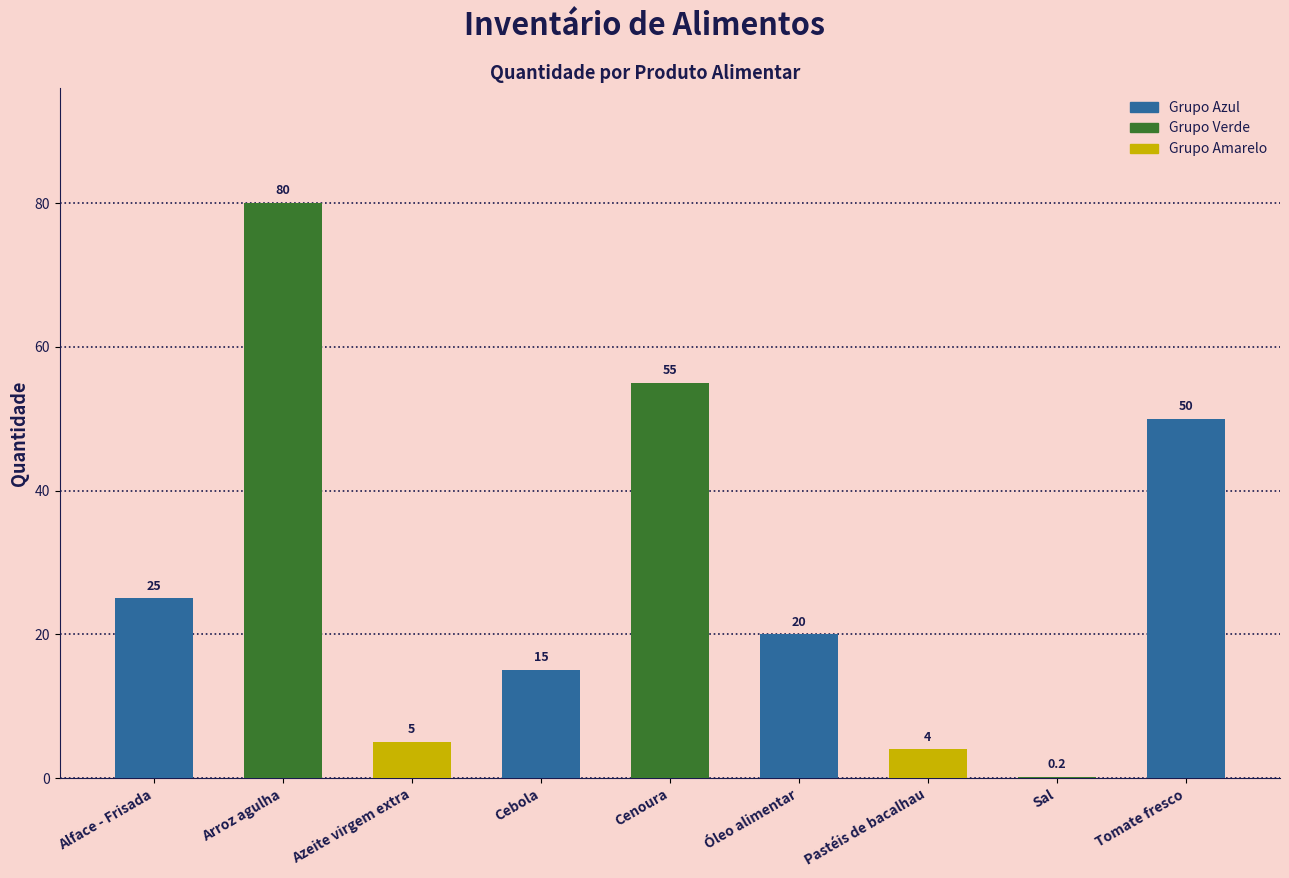

At which category does the chart reach its peak across all series?

Arroz agulha